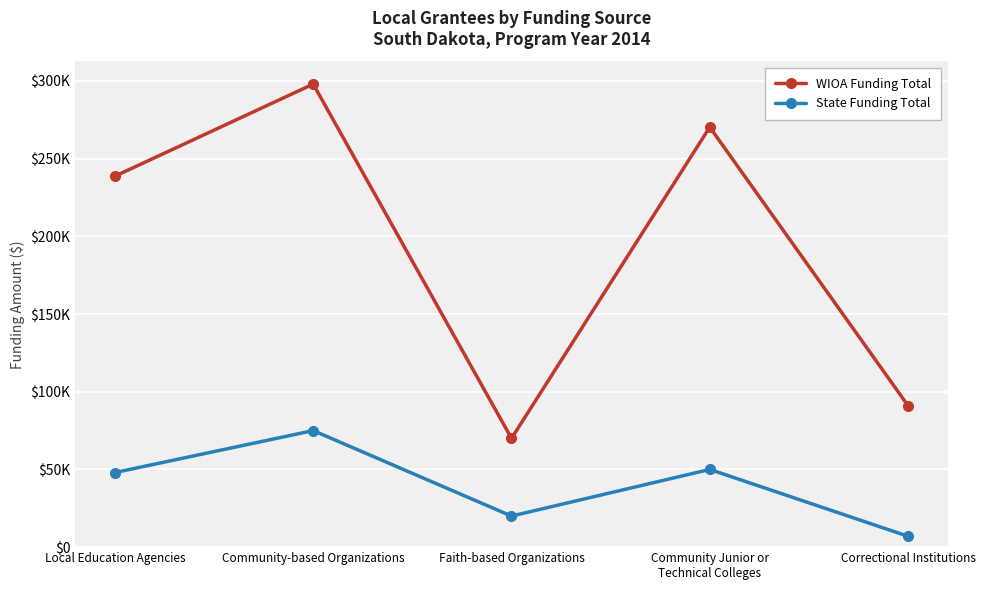

How many data points in State Funding Total are less than 48000?

2